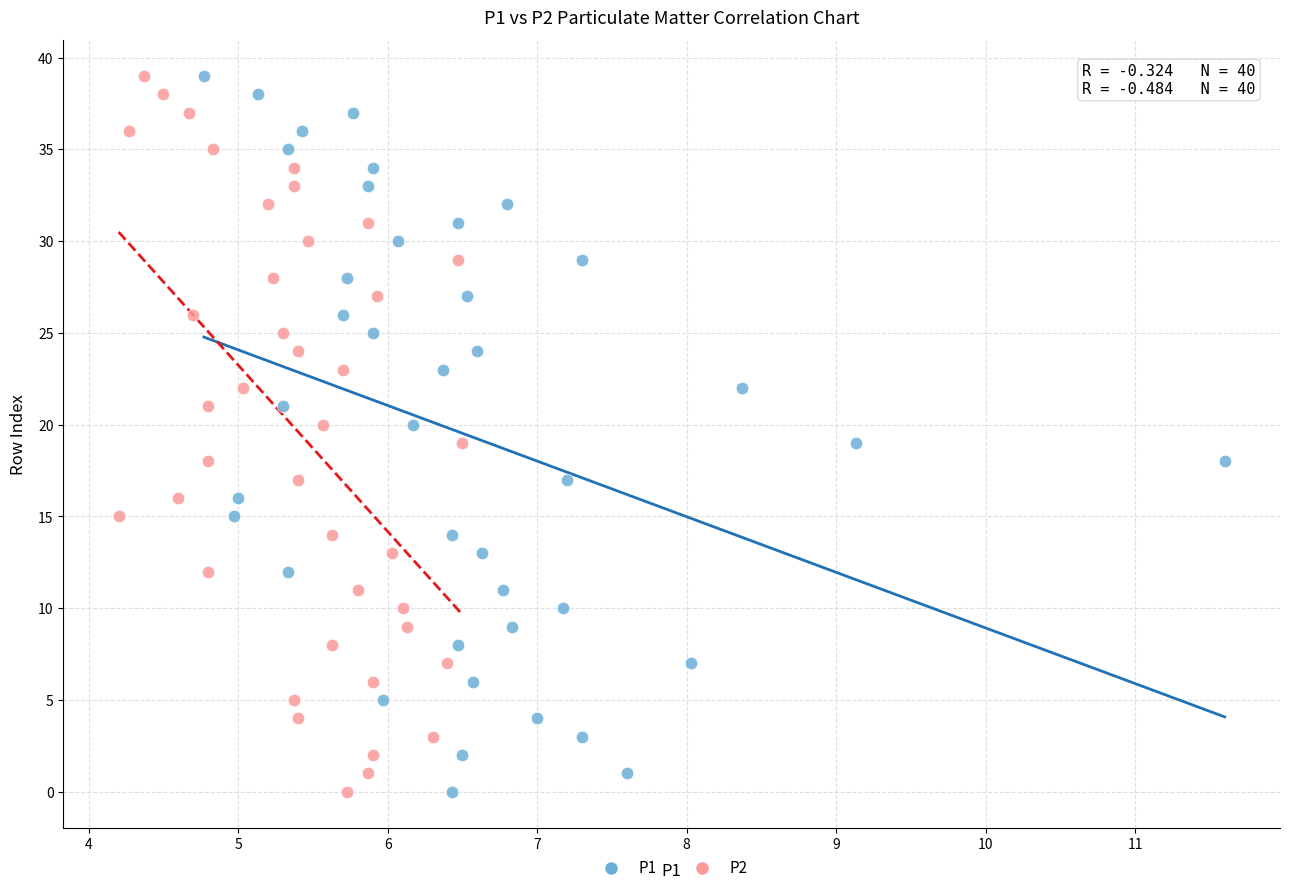

What are all the series names shown in the legend?

P1, P2